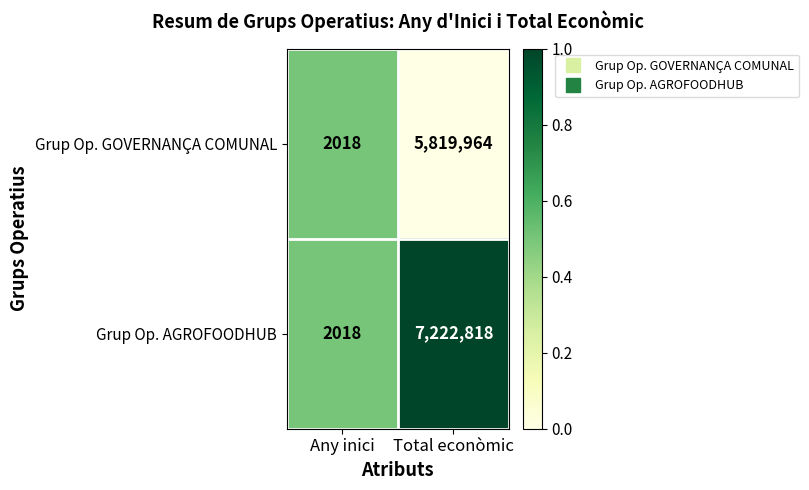

Is it true that Grup Op. AGROFOODHUB equals 2018 at Any inici?

True